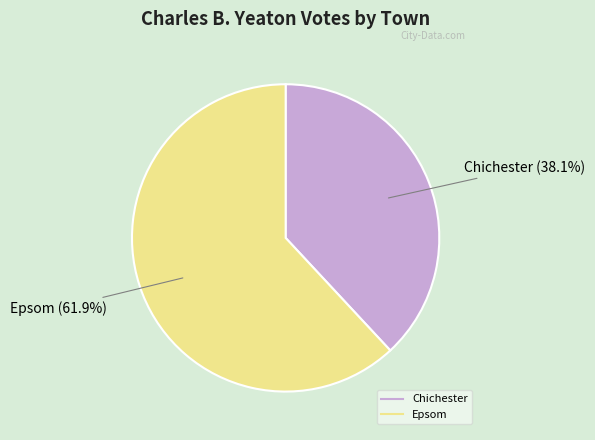

How many segments does this pie chart have?

2